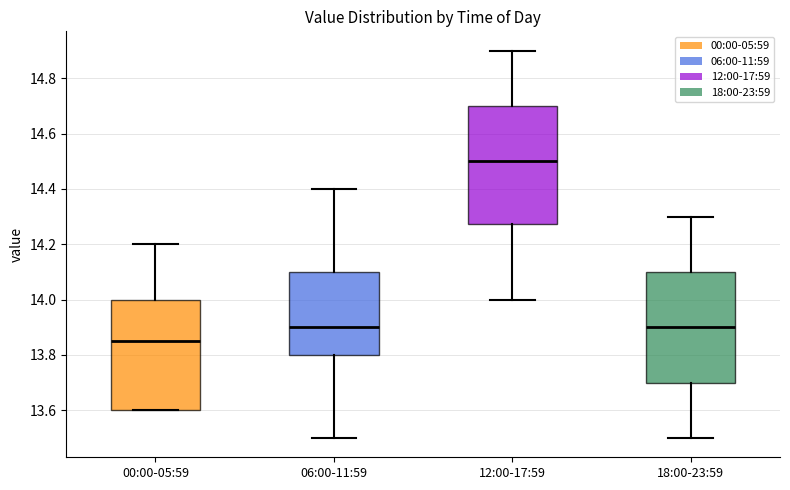

Reading left to right, read every box against the y-axis: the position of its median line, the range the box covers, and the ends of its whiskers. The values are not printed on the chart, so give them approximately, as read against the axis.

00:00-05:59: median 13.86, box 13.60 to 14.00, whiskers 13.60 to 14.20
06:00-11:59: median 13.90, box 13.80 to 14.10, whiskers 13.50 to 14.40
12:00-17:59: median 14.50, box 14.28 to 14.70, whiskers 14.00 to 14.90
18:00-23:59: median 13.90, box 13.70 to 14.10, whiskers 13.50 to 14.30